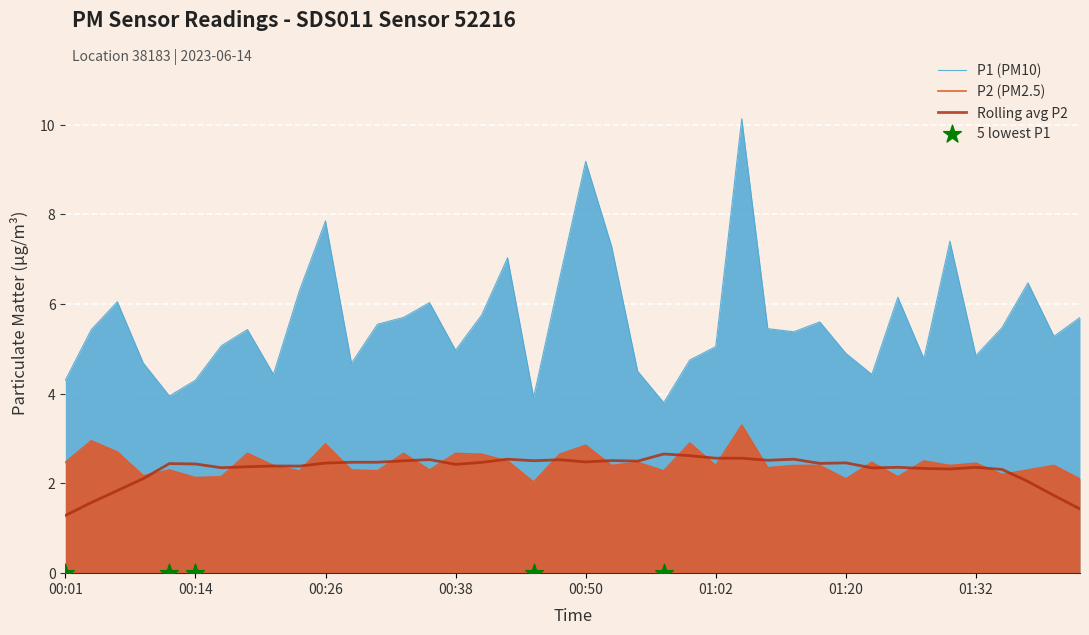

Which series reaches the maximum Y coordinate?

P1